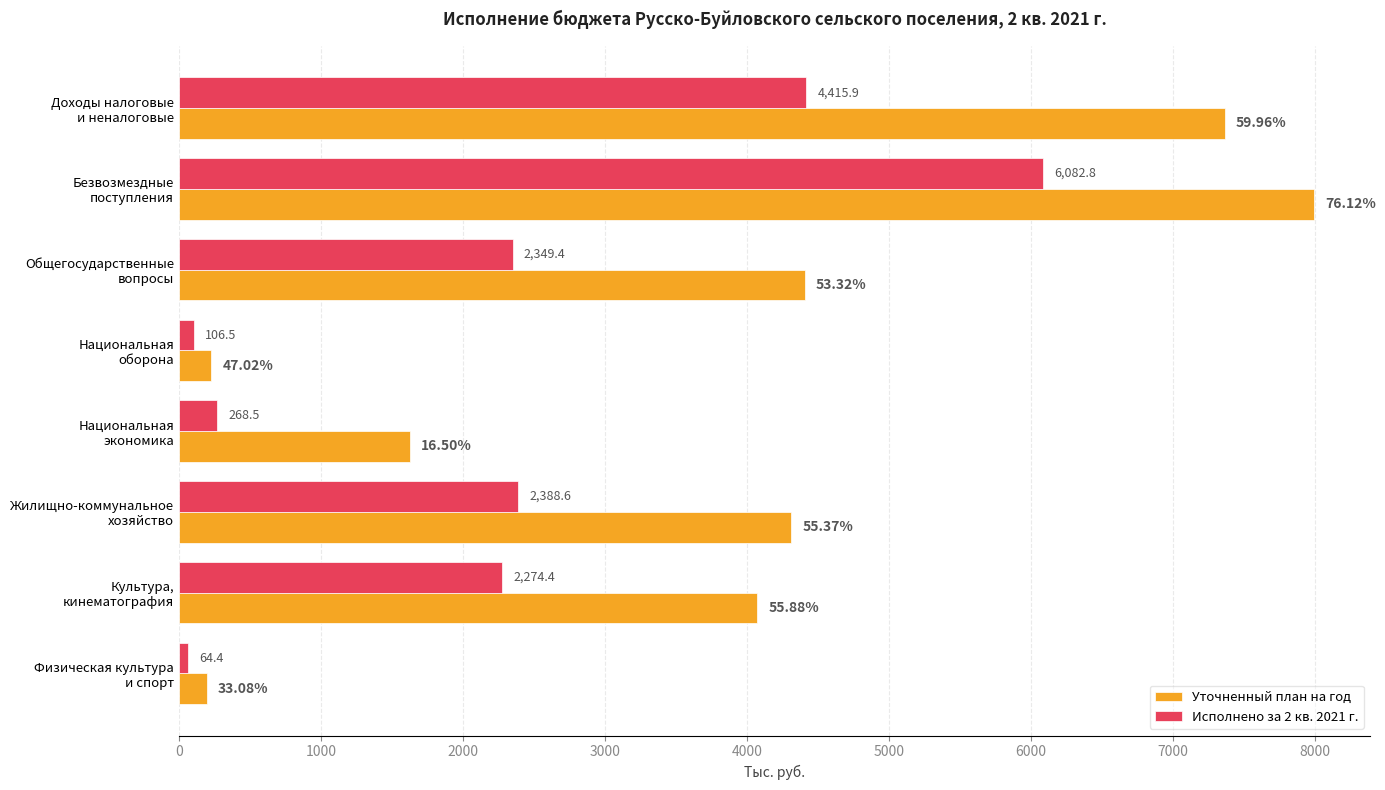

What is the difference between the maximum and minimum values in the Уточненный план на год series?

7796.5